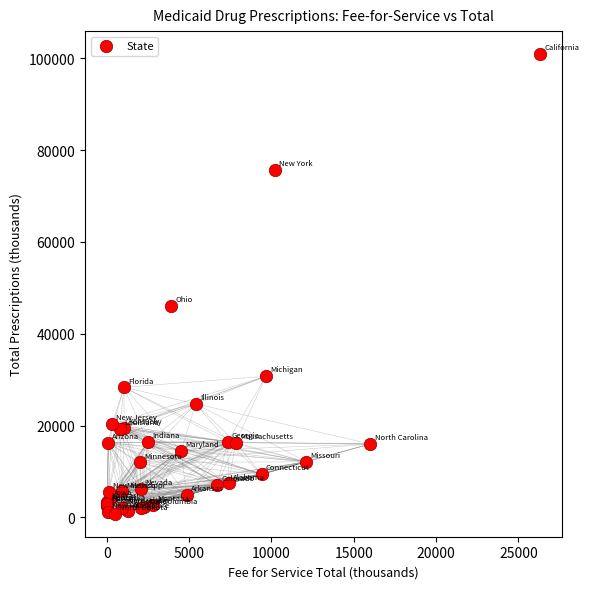

What Y value in the scatter plot is closest to 50851?

46117.0